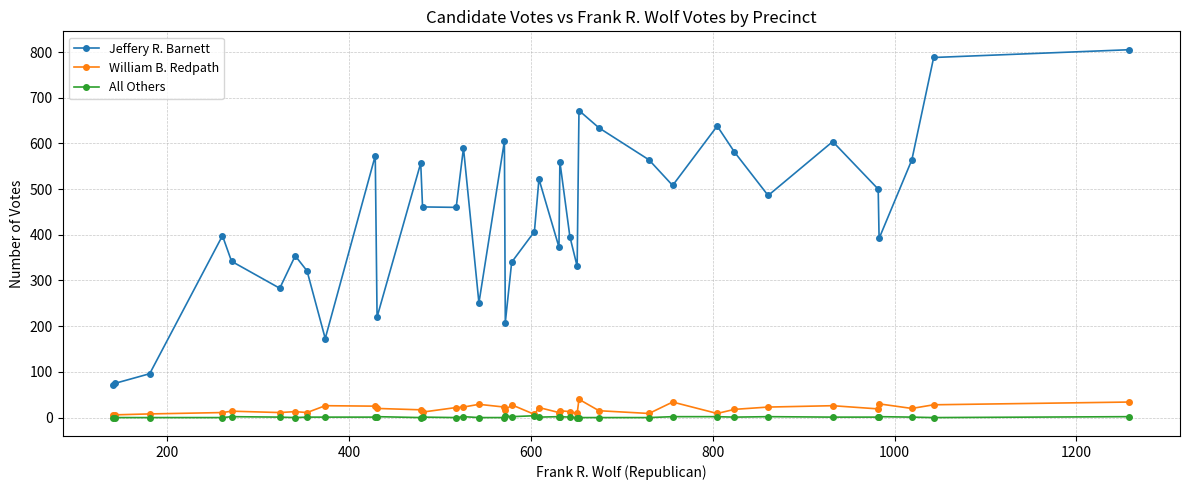

What is the difference between the maximum and second lowest values in the William B. Redpath series?

34